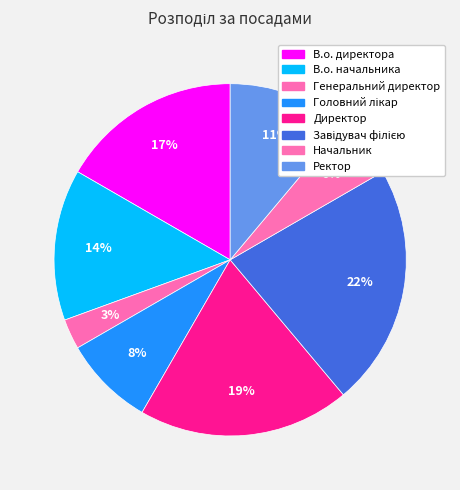

To the nearest percent, what portion does Начальник represent?

6%